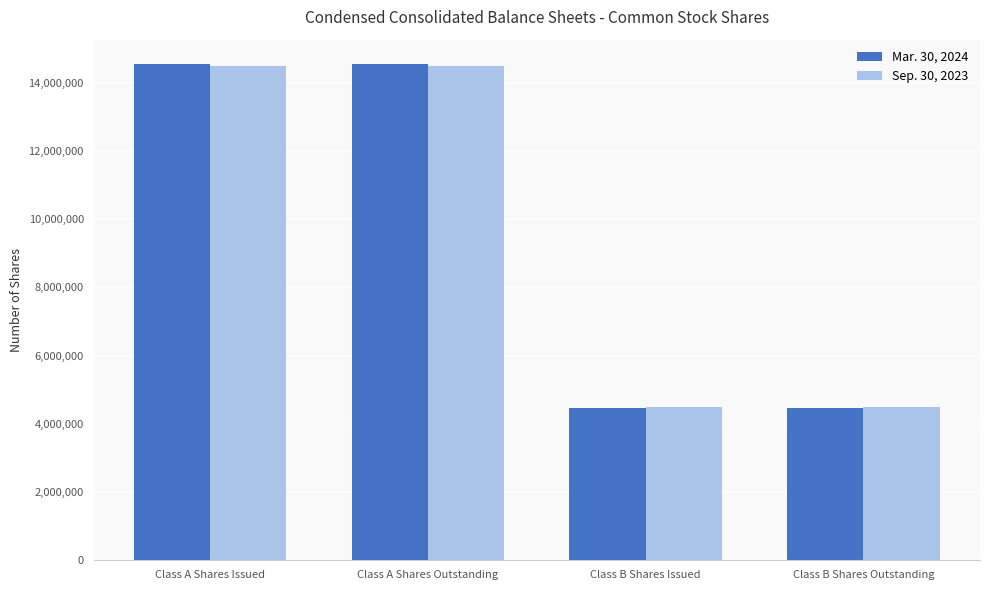

What is the approximate value of Mar. 30, 2024 at Class B Shares Issued?

4457676